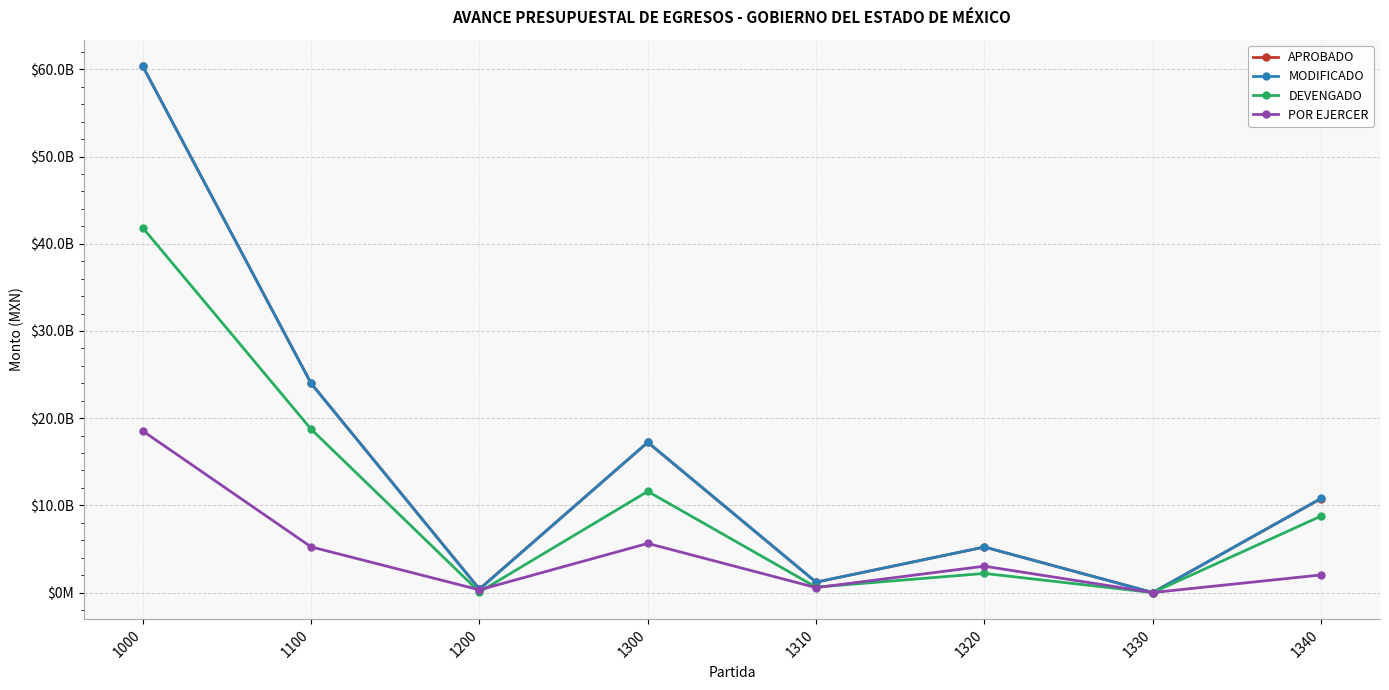

What is the highest value of the APROBADO series?

60341463084.0